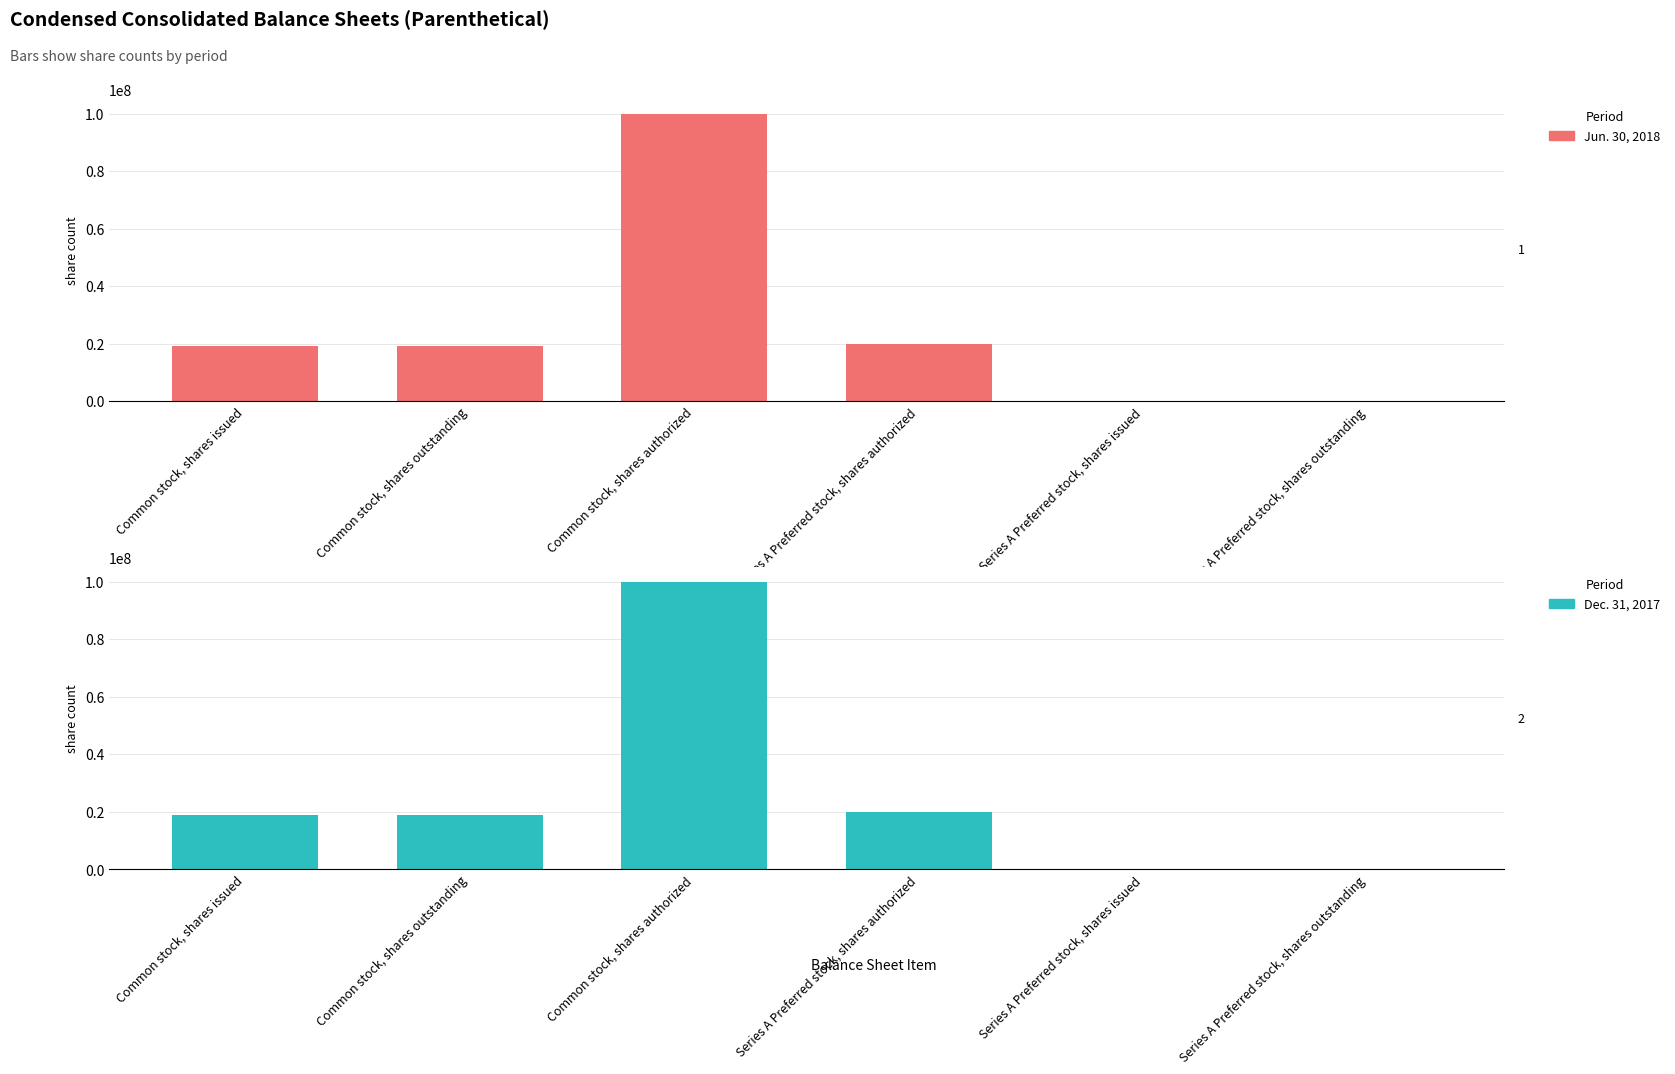

What is the difference between the maximum and minimum values in the Dec. 31, 2017 series?

100000000